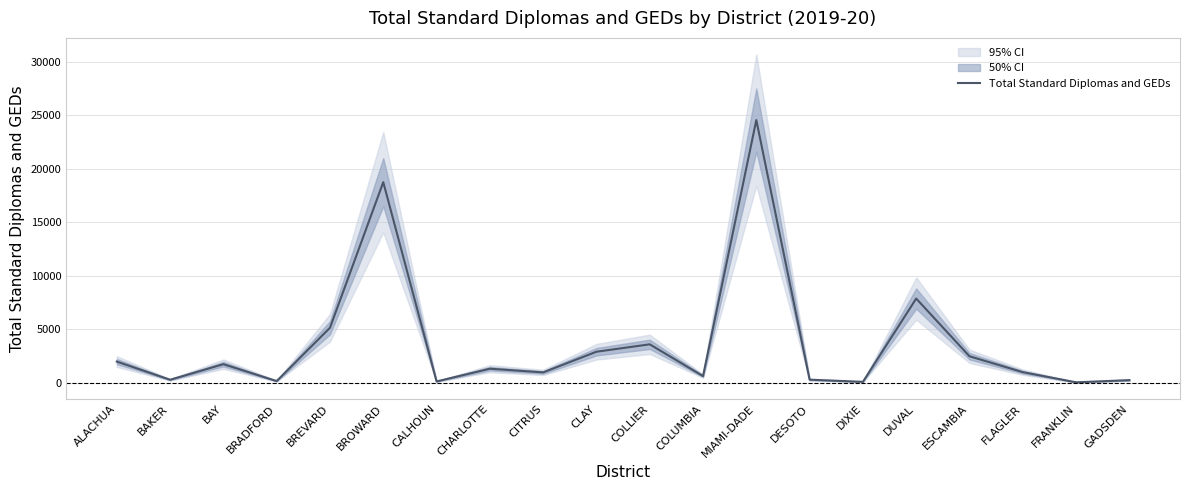

What position from the left is CALHOUN?

7